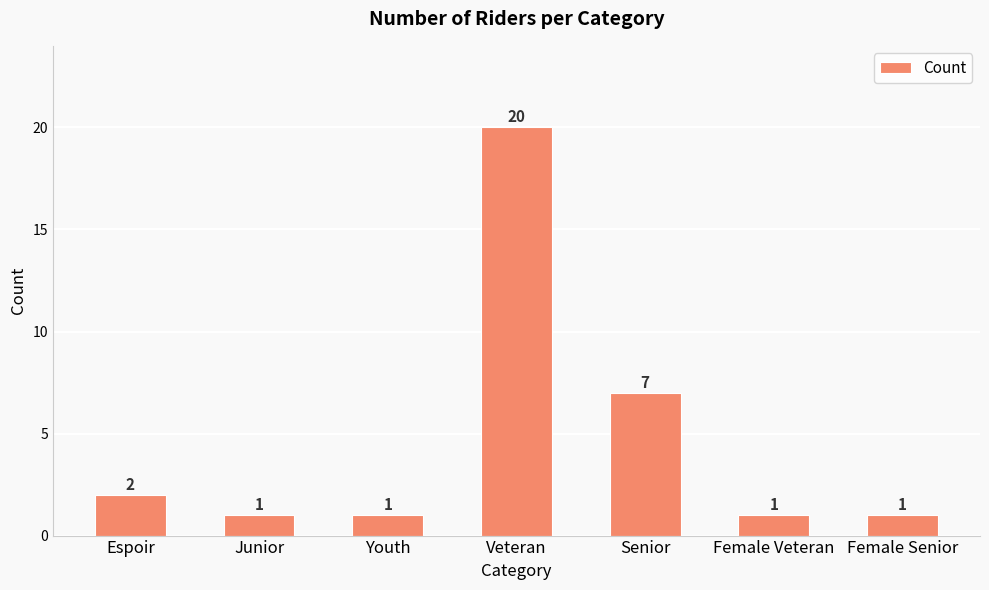

Which category has the highest value across all series?

Veteran